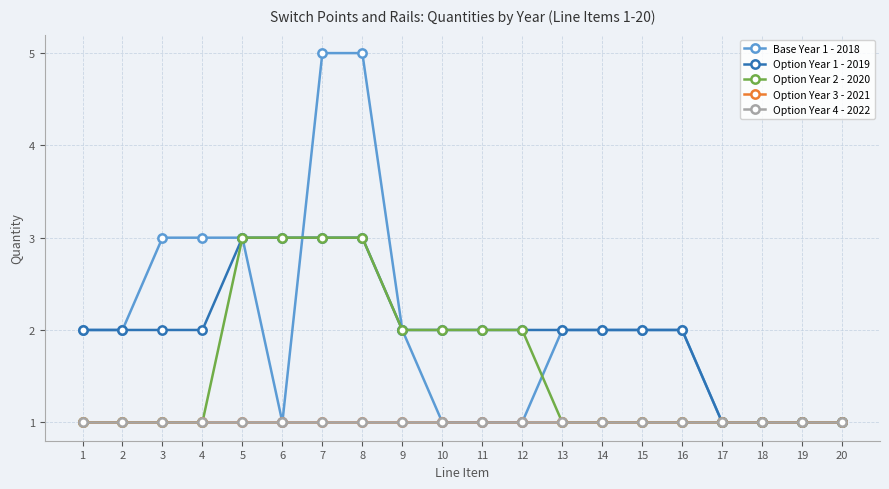

Is it true that Option Year 3 - 2021 equals 1 at 6?

True